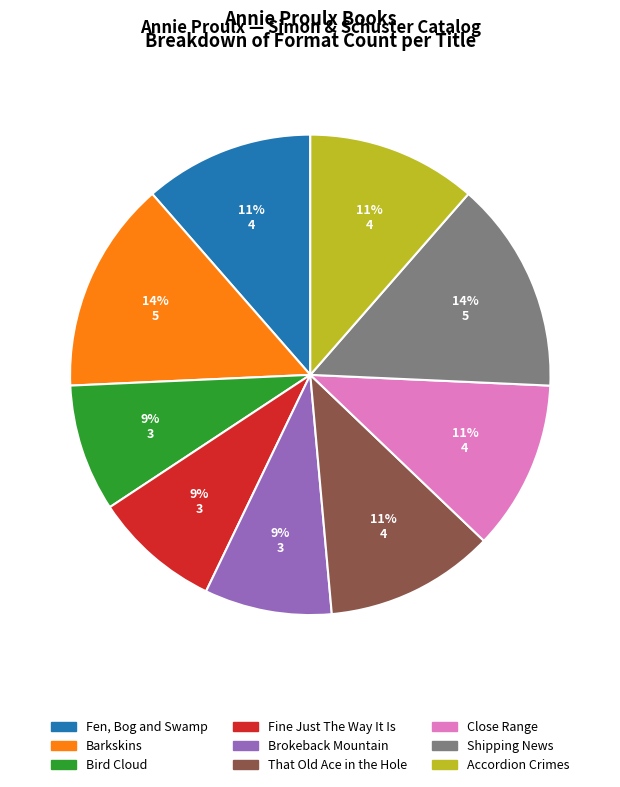

Is the sum of Fine Just The Way It Is and Barkskins greater than half?

No